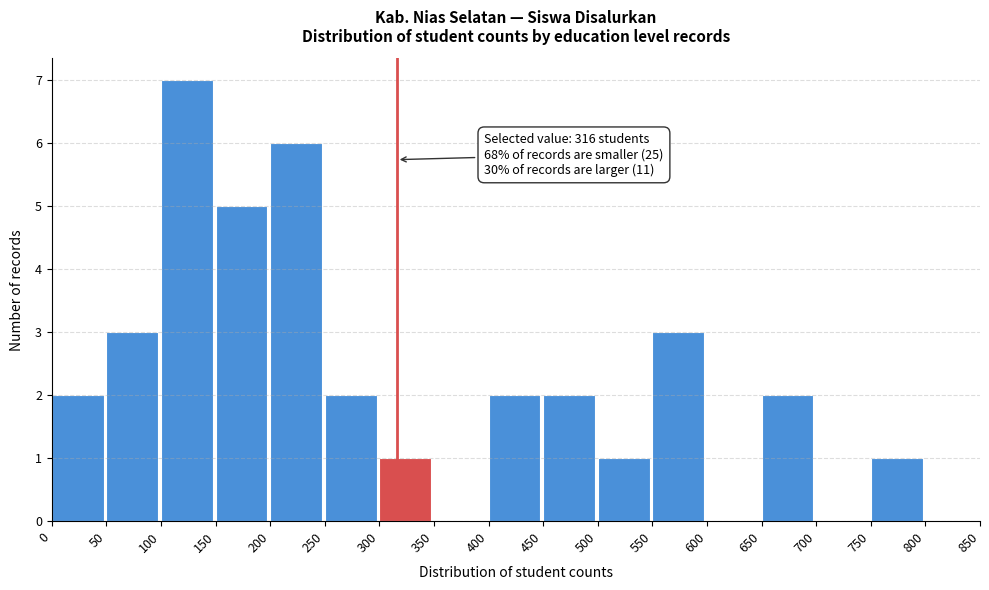

Over which range of the x-axis is the bar tallest?

100 to 150